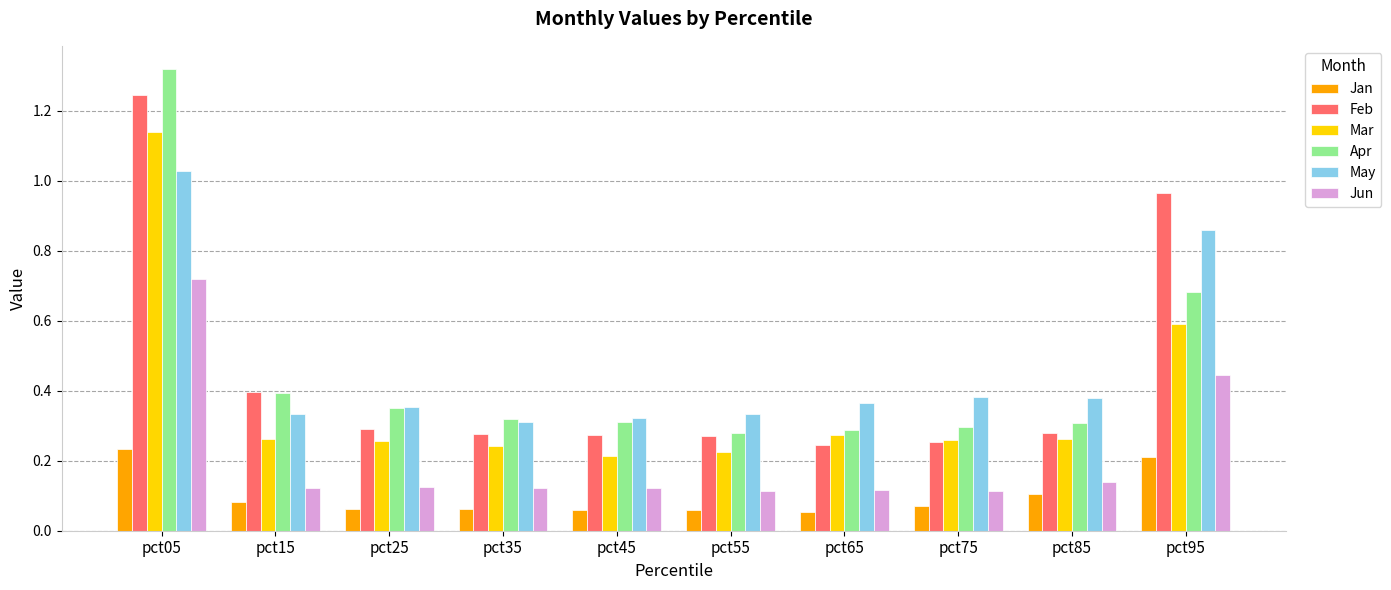

At which label does Jun reach its peak?

pct05